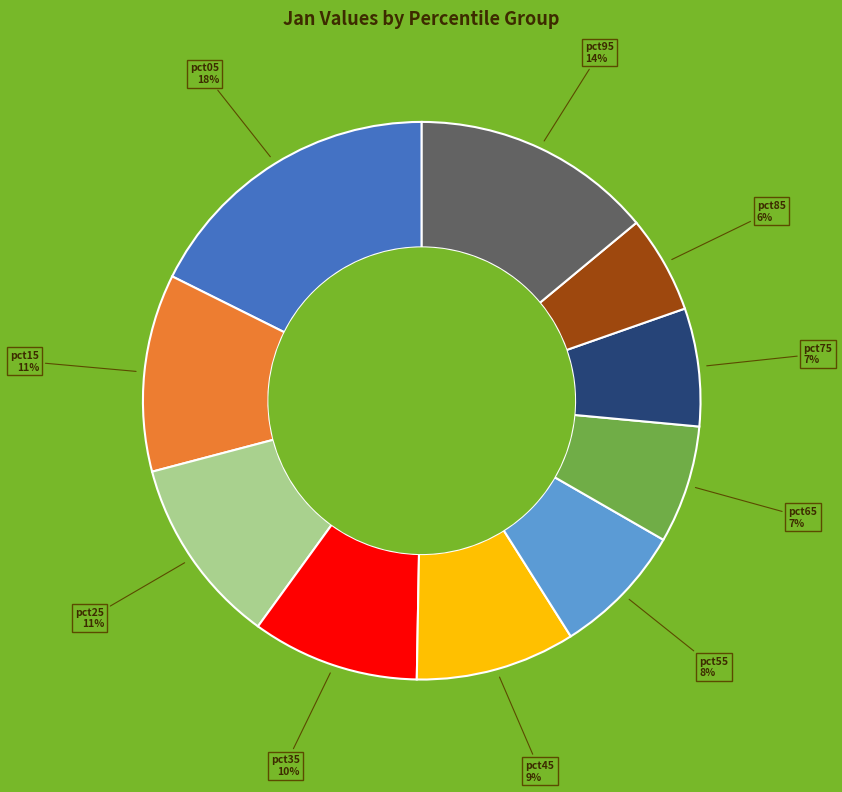

Is there a majority slice in this chart?

No